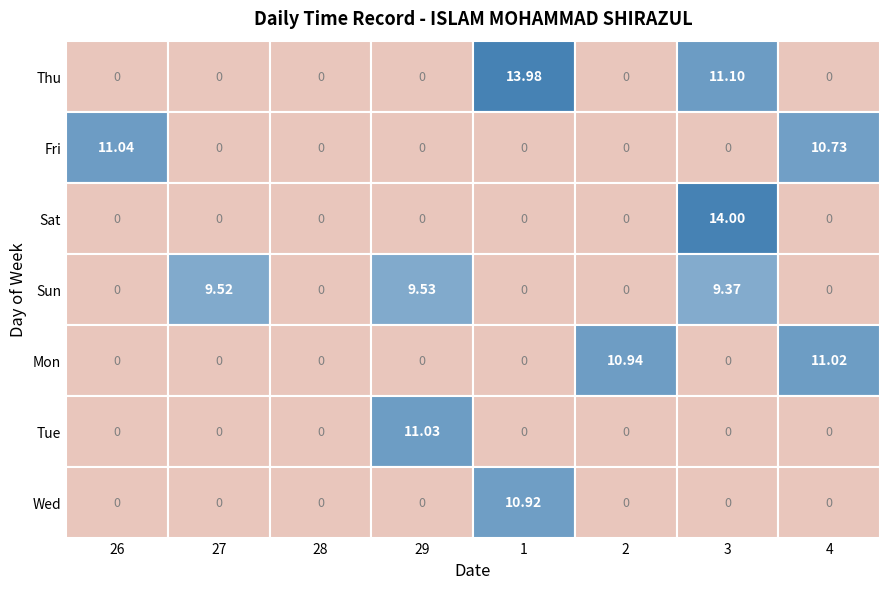

Is the value of Thu at 27 greater than the value of Fri at 29?

No